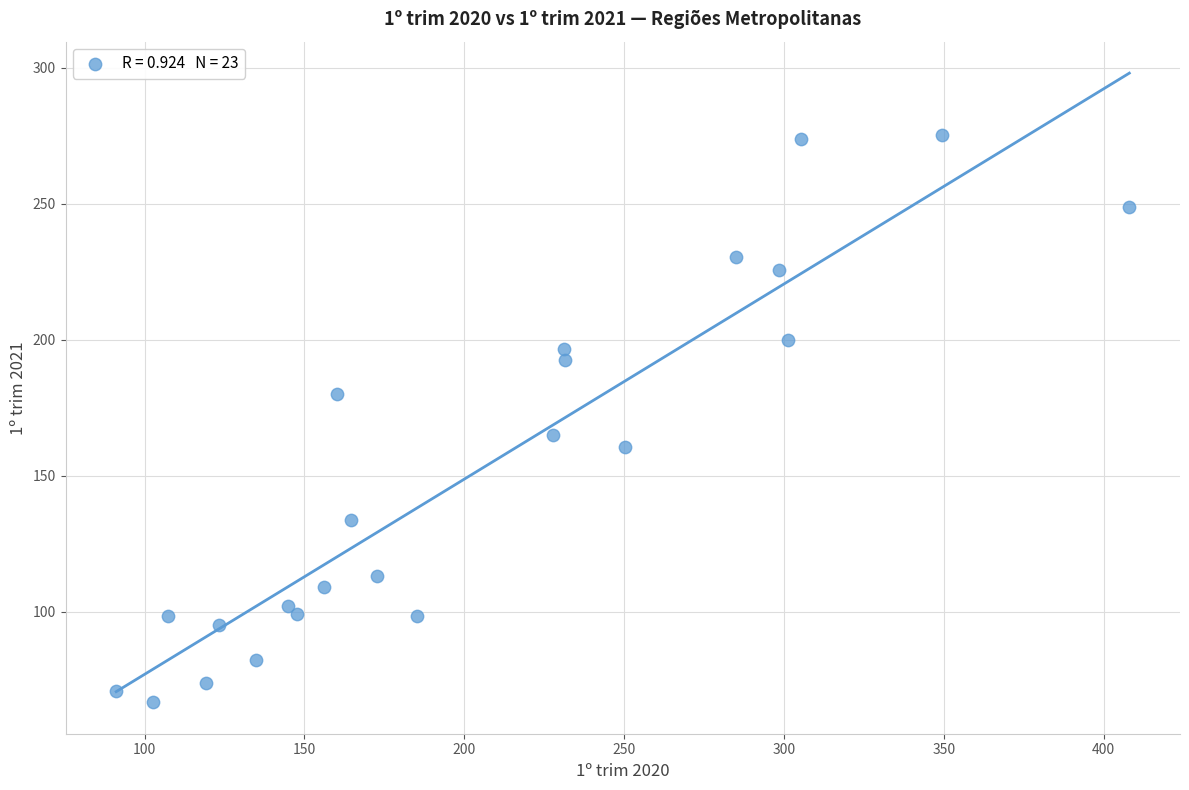

What Y value in the scatter plot is closest to 171?

164.9